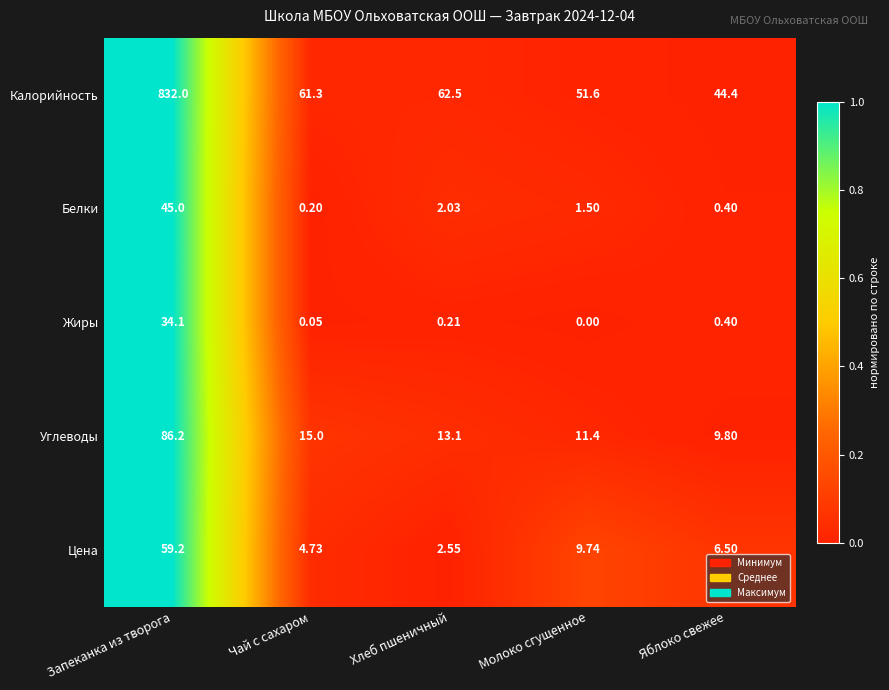

Which series has the largest total across all categories?

Калорийность